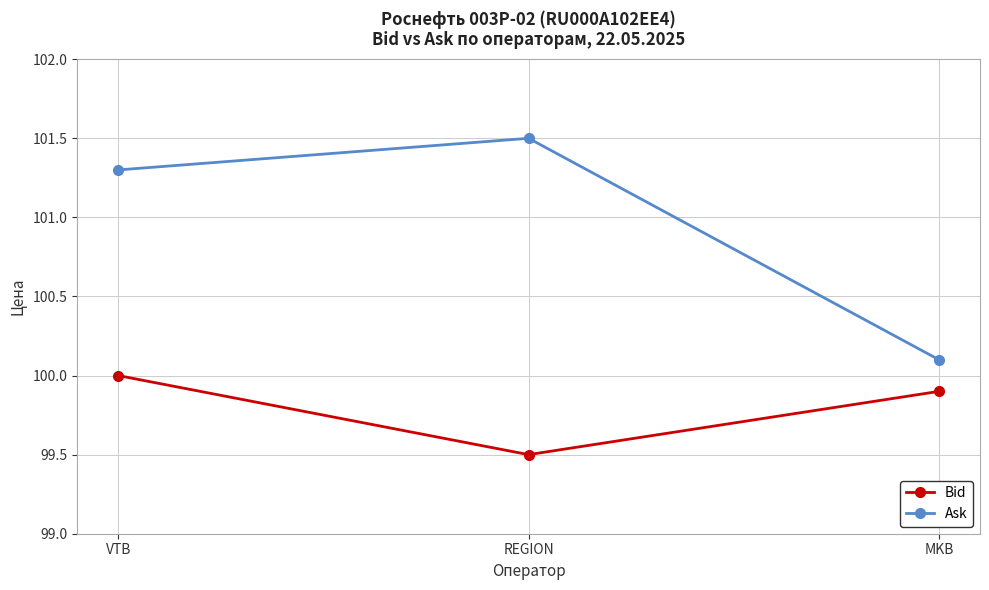

Is this an area chart (filled region under the line)?

No